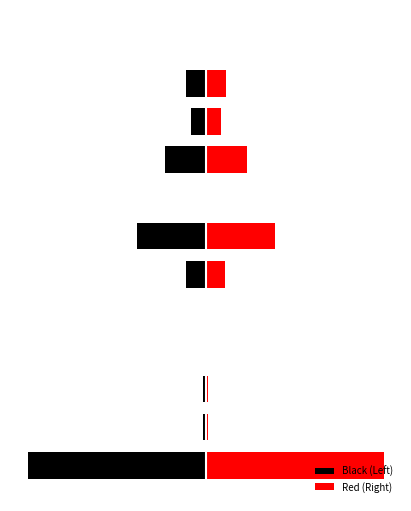

Which series has the largest total across all categories?

Red (Right)